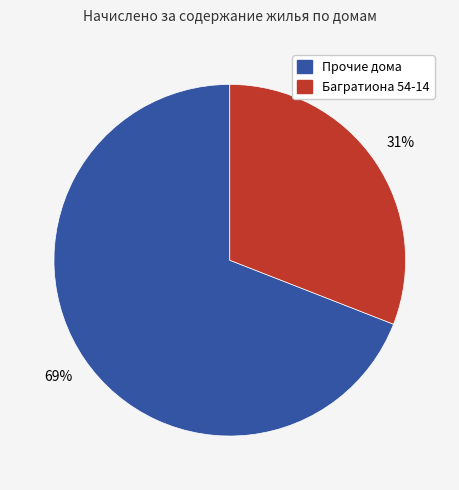

To the nearest percent, what is the average slice percentage?

50%